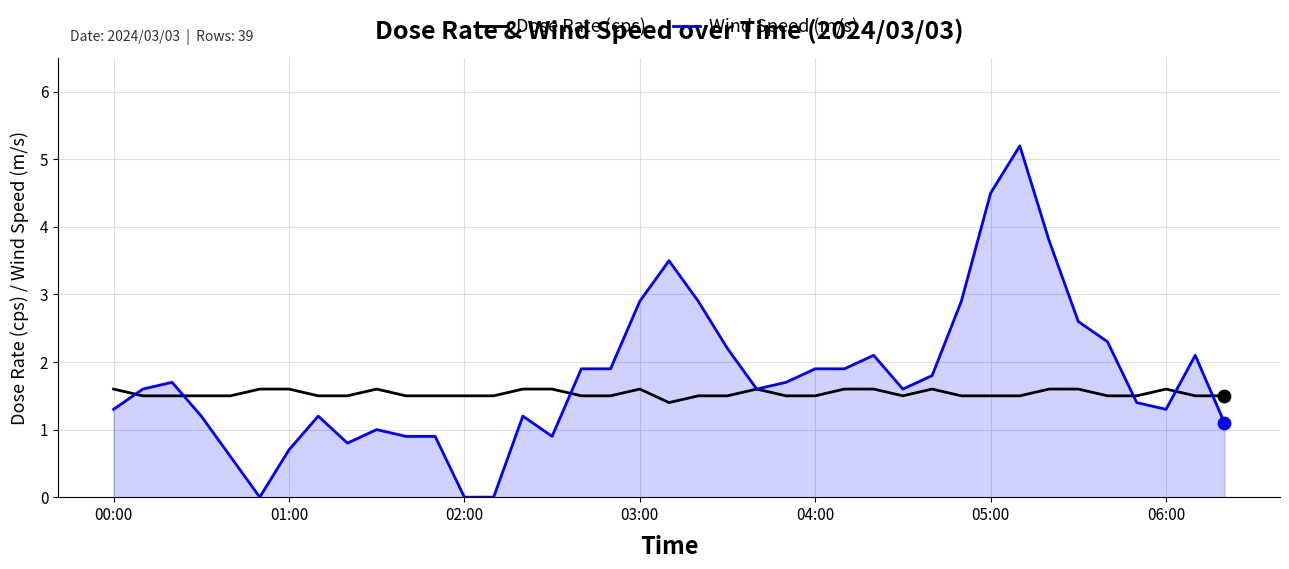

Which series has the largest range (max minus min)?

Wind Speed (m/s)